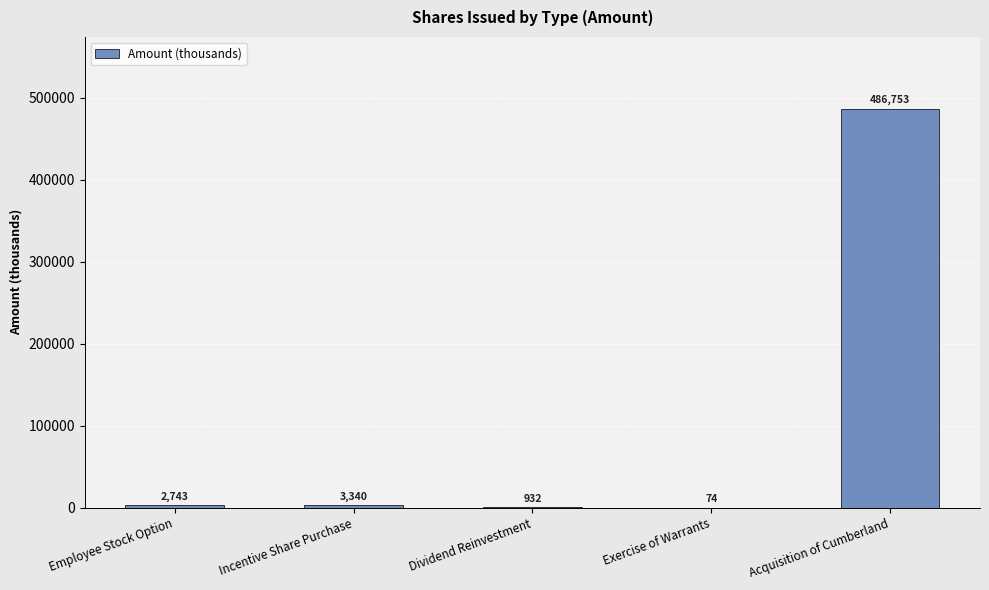

The chart shows a value of 486753 at Acquisition of Cumberland. True or false?

True